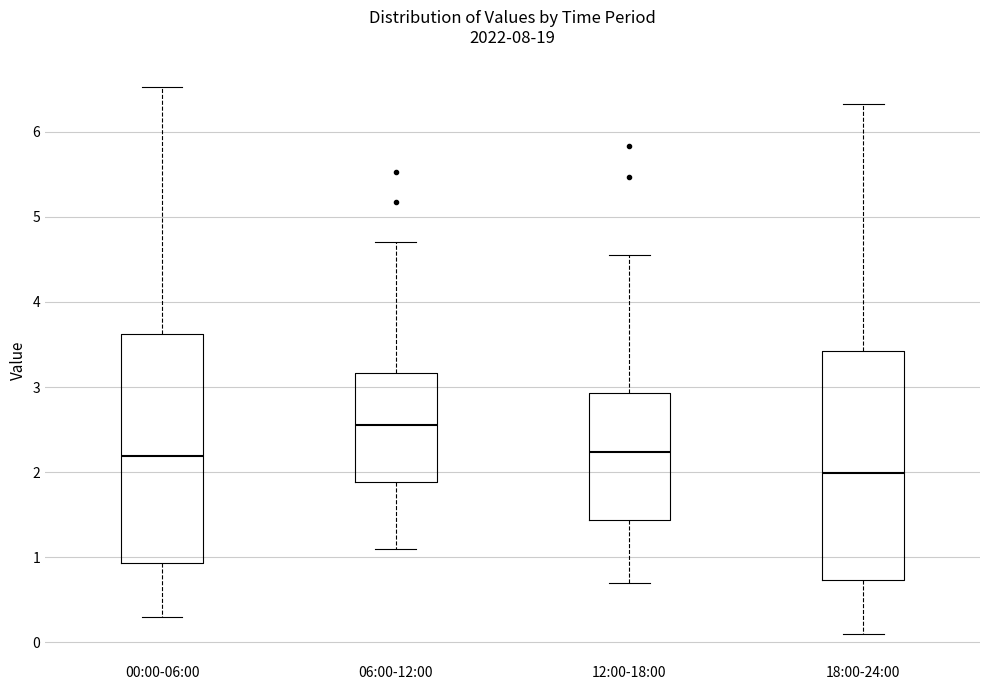

Which box's median line is the lowest?

18:00-24:00